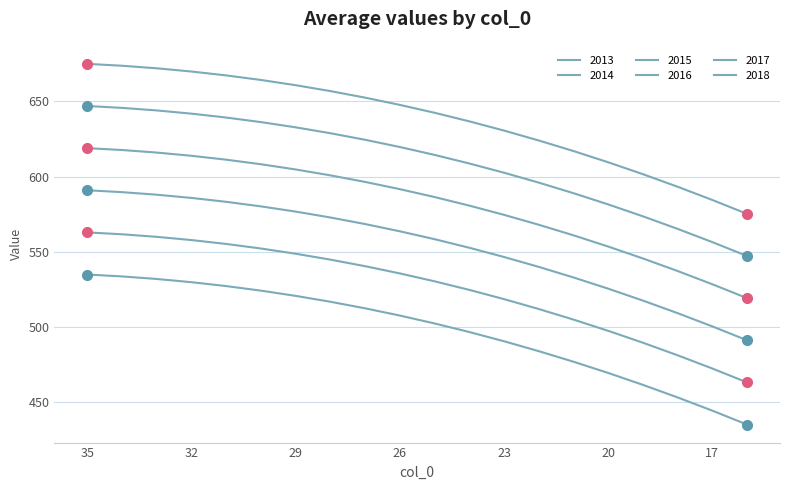

What is the sum of all 2014 values?

11633.3